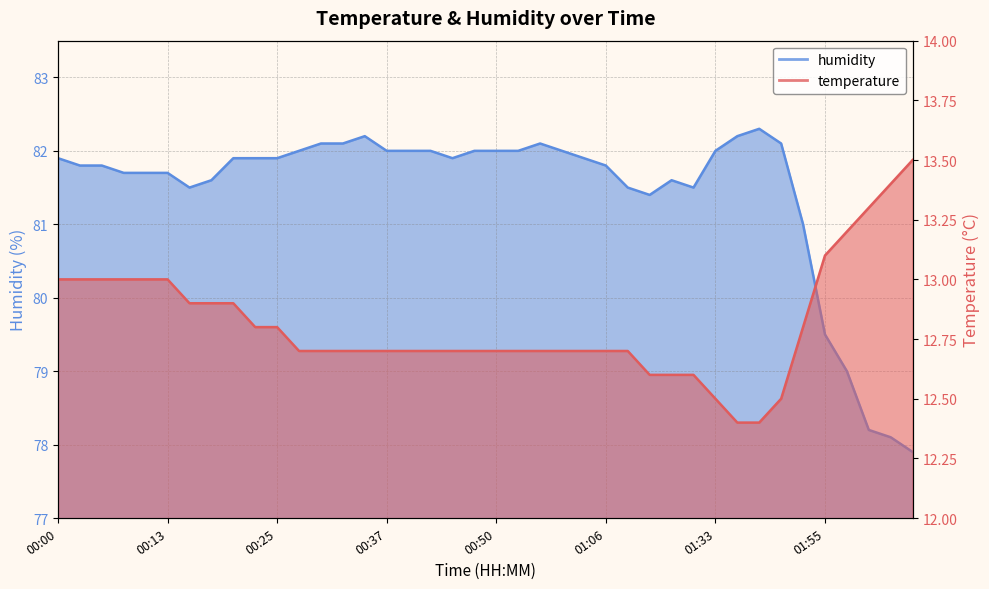

Count the number of data series in this chart.

2